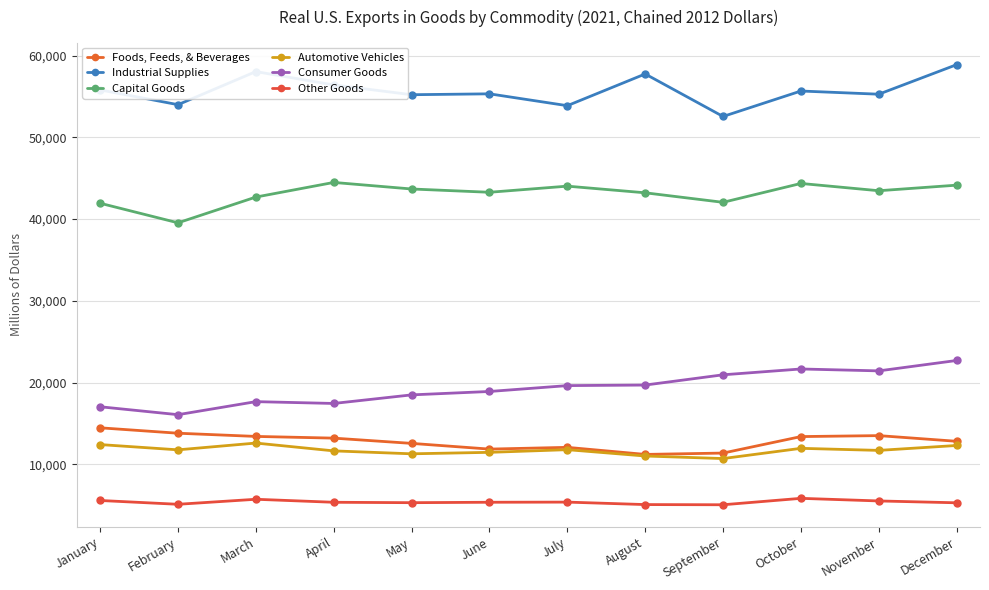

At which category does Industrial Supplies reach its first local valley?

February